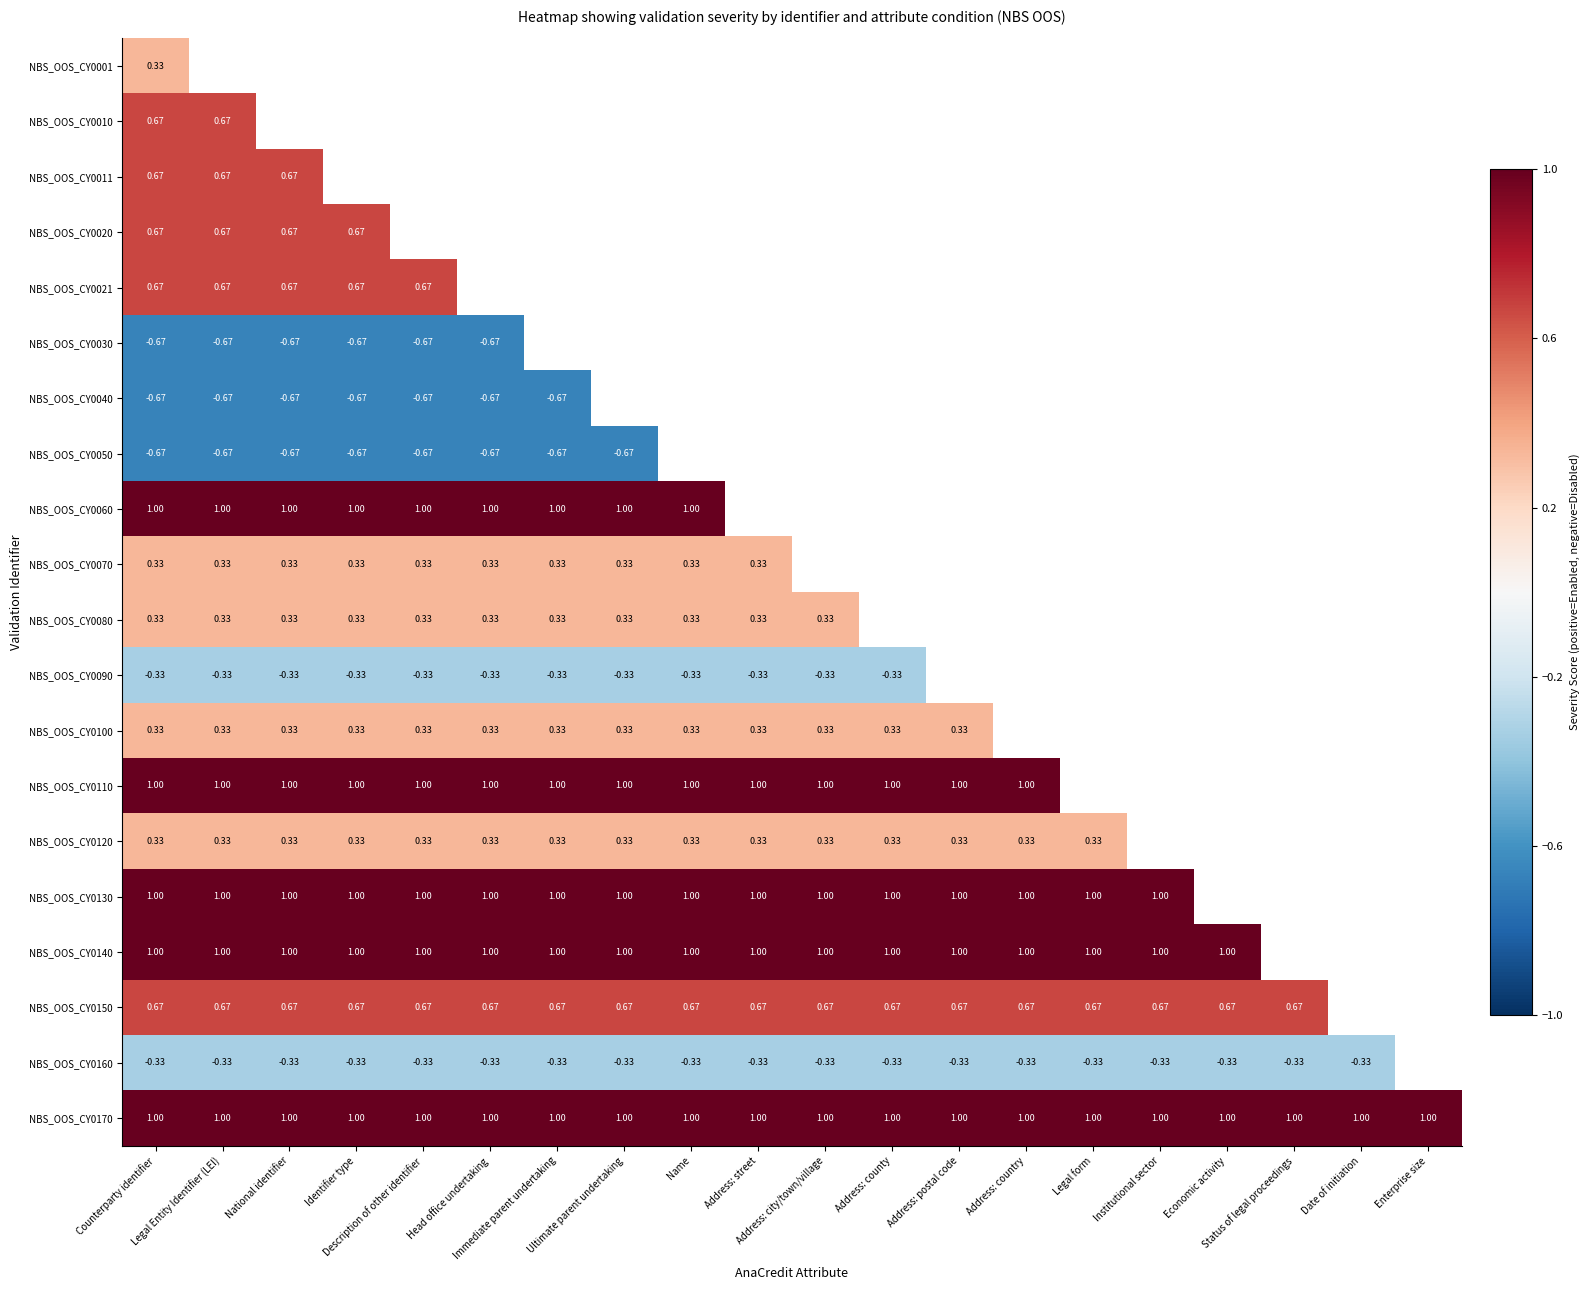

At which category does the chart reach its peak across all series?

Counterparty identifier